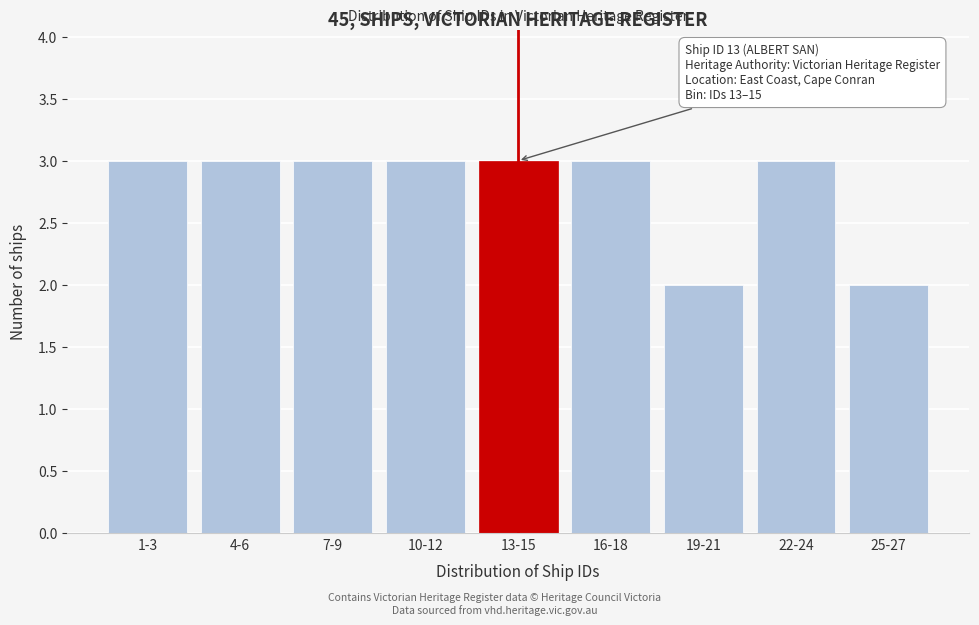

Reading right to left, transcribe all the data shown in this chart.

25-27=2	22-24=3	19-21=2	16-18=3	13-15=3	10-12=3	7-9=3	4-6=3	1-3=3